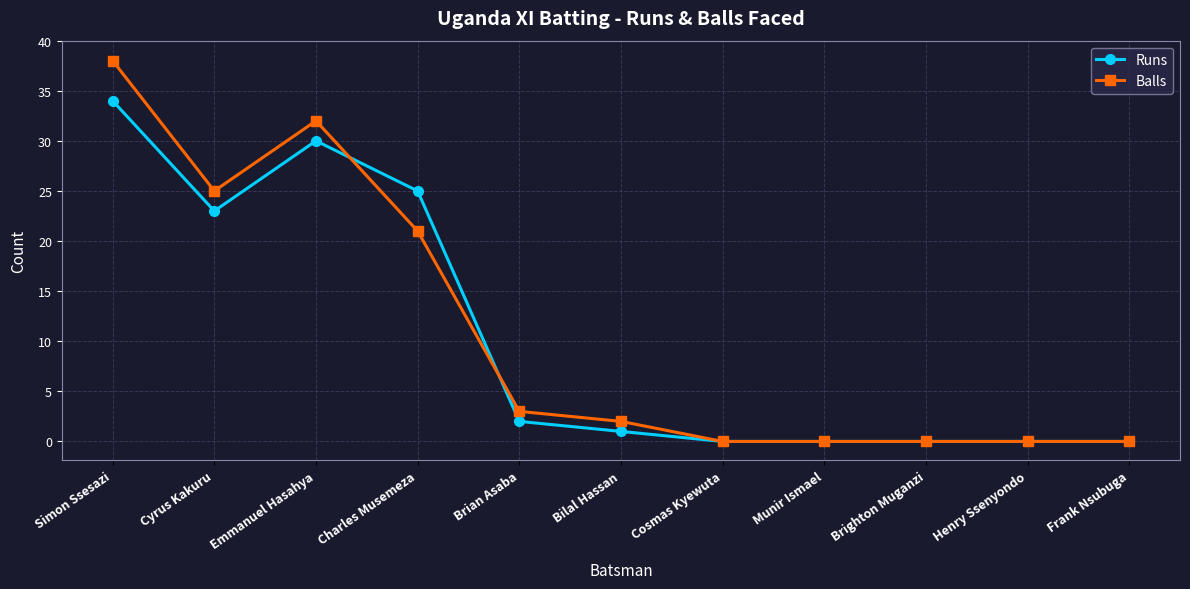

Reading left to right, transcribe all the data shown in this chart.

Runs: 34	23	30	25	2	1	0	0	0	0	0
Balls: 38	25	32	21	3	2	0	0	0	0	0